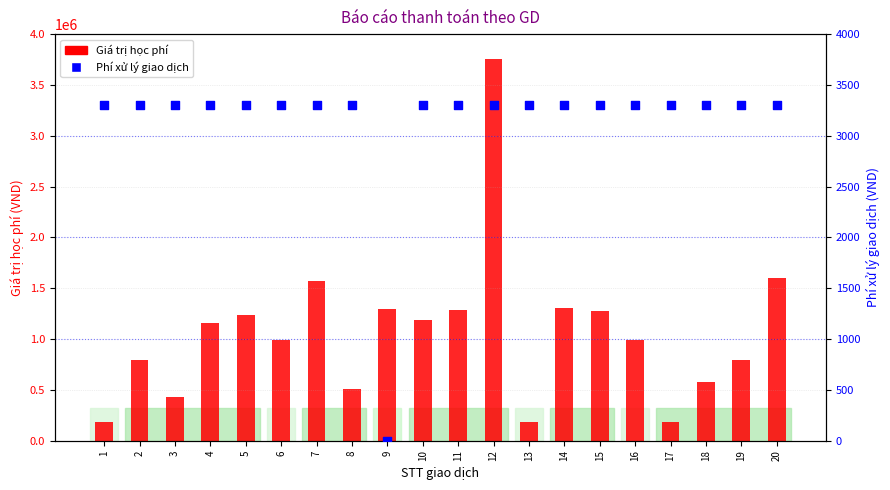

Is the value of Phí xử lý giao dịch at 1 greater than the value of Giá trị học phí at 19?

No